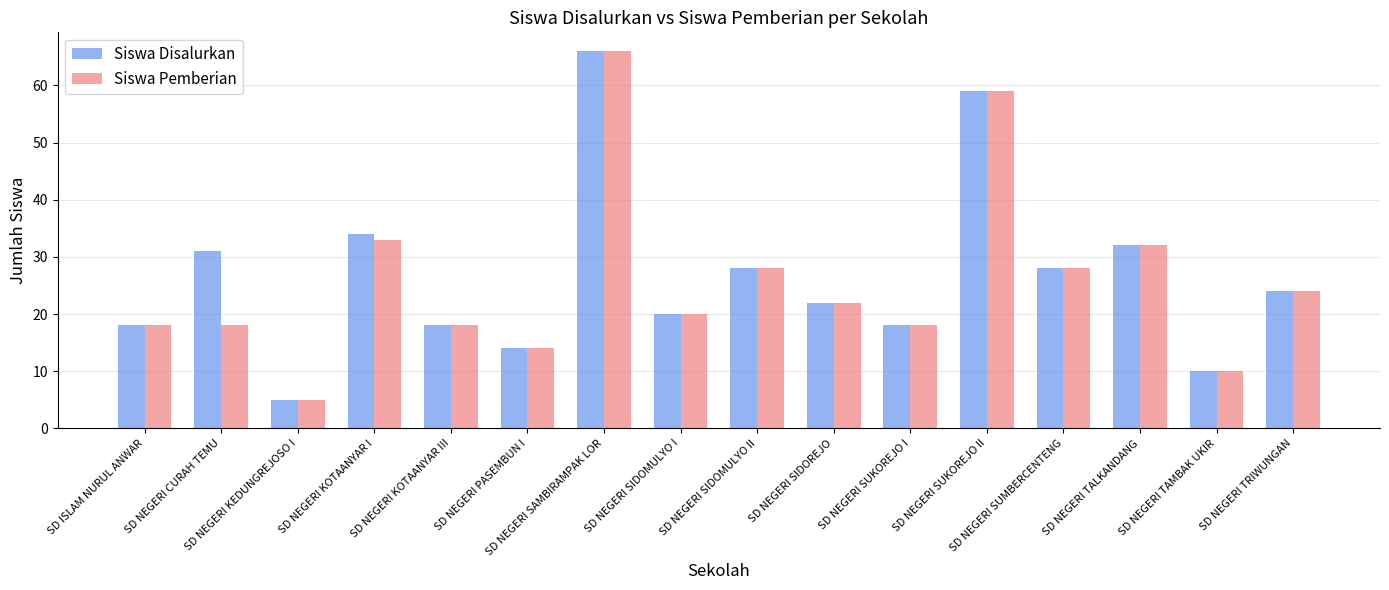

What is the value of the Siswa Disalurkan bar at the 6th from the left?

14